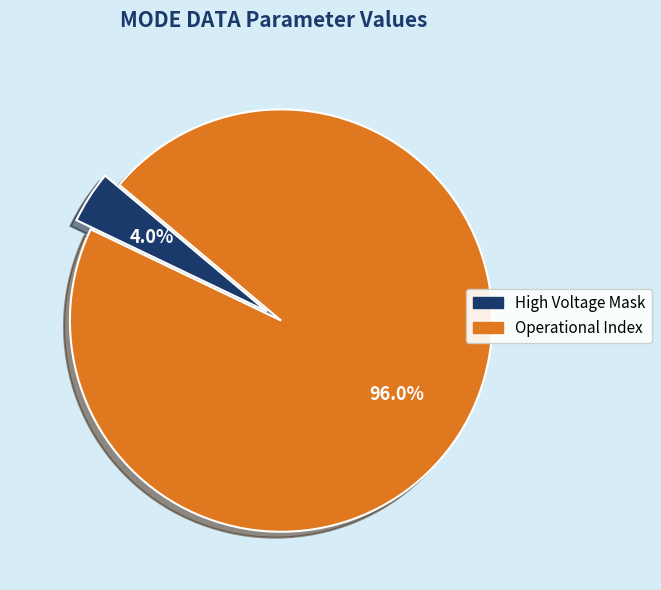

Is there any slice that represents more than half of the pie?

Yes